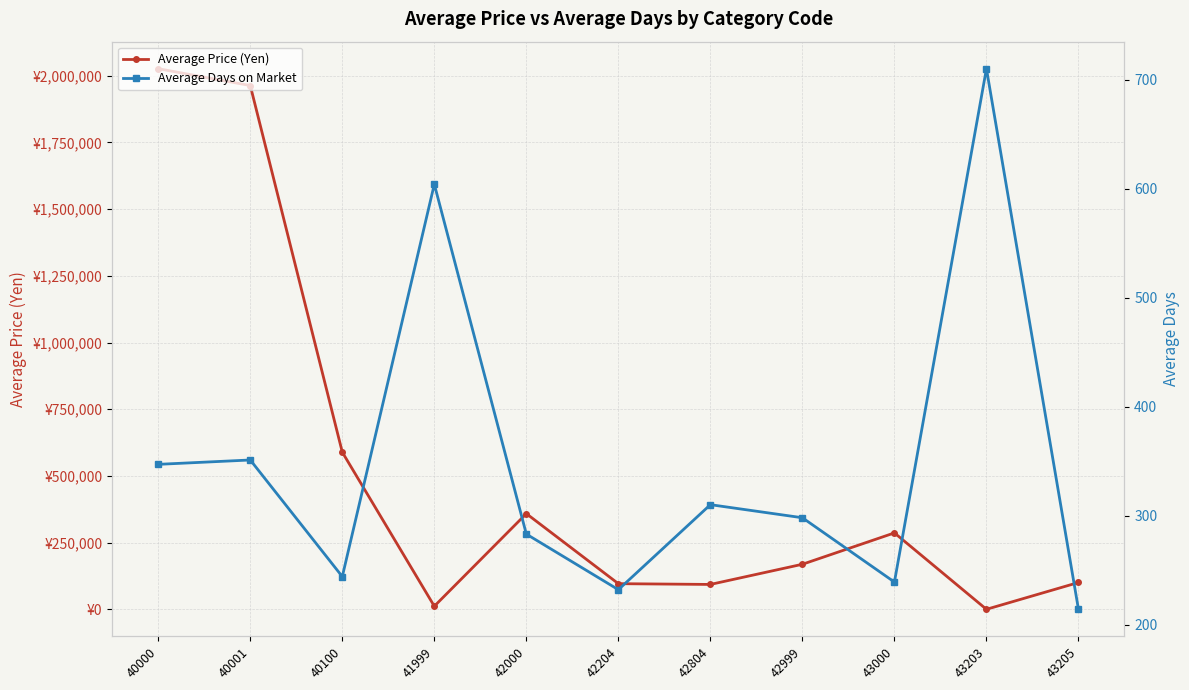

Reading left to right, list all the values displayed in this chart.

Average Price (Yen): 40000=2026146	40001=1962995	40100=589044	41999=11896	42000=358778	42204=96309	42804=93435	42999=169034	43000=286567	43203=250	43205=100743
Average Days on Market: 40000=347	40001=351	40100=244	41999=604	42000=283	42204=232	42804=310	42999=298	43000=239	43203=710	43205=214